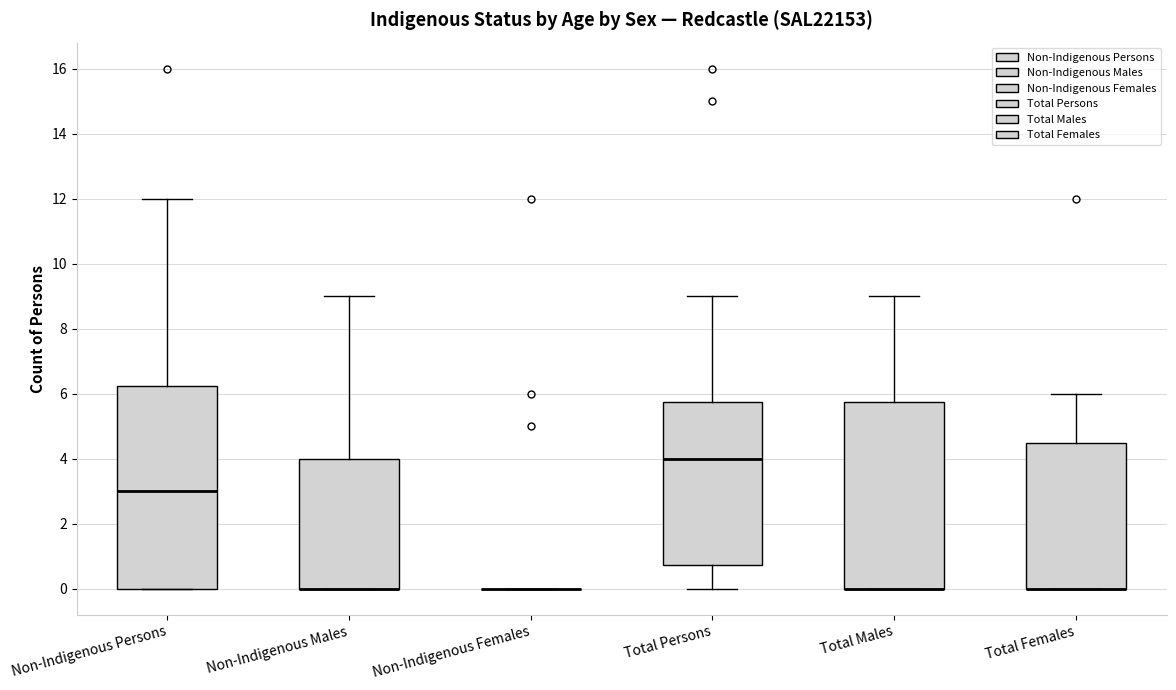

Reading left to right, transcribe this box plot: for each box, give where its median line is, the range the box spans, and where its two whiskers end, as read against the y-axis. The values are not printed on the chart, so give them approximately, as read against the axis.

Non-Indigenous Persons: median 3.0, box 0.0 to 6.2, whiskers 0.0 to 12.0
Non-Indigenous Males: median 0.0 (drawn on the box's lower edge), box 0.0 to 4.0, whiskers 0.0 to 9.0
Non-Indigenous Females: box collapsed to a line at 0.0, whiskers 0.0 to 0.0
Total Persons: median 4.0, box 0.8 to 5.8, whiskers 0.0 to 9.0
Total Males: median 0.0 (drawn on the box's lower edge), box 0.0 to 5.8, whiskers 0.0 to 9.0
Total Females: median 0.0 (drawn on the box's lower edge), box 0.0 to 4.6, whiskers 0.0 to 6.0